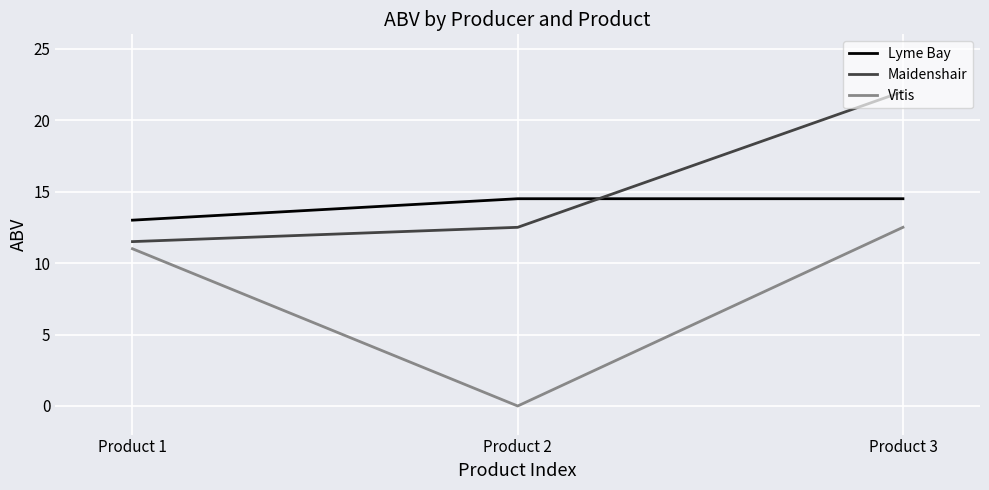

What are all the series names shown in the legend?

Lyme Bay, Maidenshair, Vitis